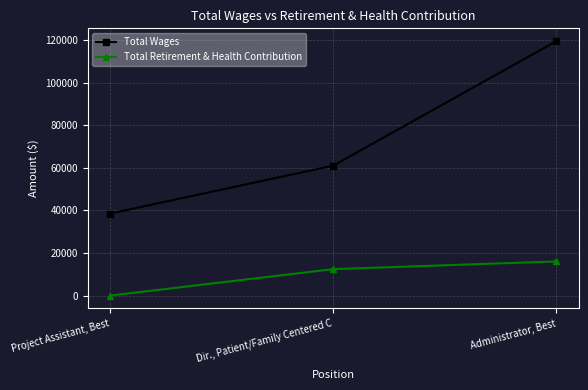

What are all the series names shown in the legend?

Total Wages, Total Retirement & Health Contribution